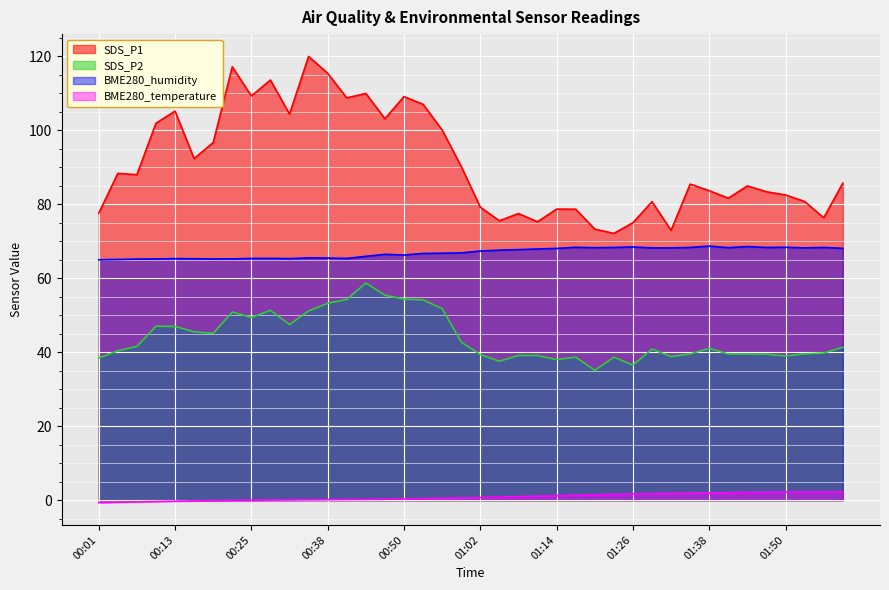

Reading left to right, transcribe all the data shown in this chart.

SDS_P1: 77.5	88.3	88.0	101.8	105.1	92.3	96.6	117.1	109.2	113.5	104.3	119.9	115.3	108.7	109.9	103.1	109.0	107.0	100.0	90.2	79.2	75.5	77.5	75.2	78.7	78.6	73.2	72.1	75.0	80.7	72.9	85.4	83.6	81.6	84.9	83.3	82.5	80.7	76.3	85.7
SDS_P2: 38.4	40.4	41.5	47.0	47.0	45.5	45.0	50.9	49.4	51.3	47.5	51.1	53.2	54.2	58.7	55.4	54.3	54.1	51.8	42.7	39.4	37.5	39.1	39.1	38.0	38.6	35.1	38.6	36.5	40.8	38.8	39.5	41.0	39.5	39.5	39.5	39.0	39.5	39.8	41.3
BME280_humidity: 65.0	65.0	65.1	65.2	65.3	65.2	65.2	65.2	65.3	65.3	65.3	65.5	65.4	65.3	65.9	66.4	66.2	66.7	66.7	66.8	67.3	67.6	67.7	67.9	68.0	68.3	68.2	68.3	68.4	68.2	68.2	68.3	68.7	68.2	68.5	68.3	68.3	68.2	68.3	68.0
BME280_temperature: -0.7	-0.6	-0.5	-0.4	-0.3	-0.2	-0.1	-0.1	-0.0	0.0	0.1	0.1	0.1	0.2	0.2	0.3	0.3	0.4	0.5	0.6	0.7	0.8	1.0	1.1	1.2	1.3	1.4	1.6	1.7	1.8	1.8	1.9	2.0	2.0	2.1	2.1	2.2	2.2	2.2	2.2